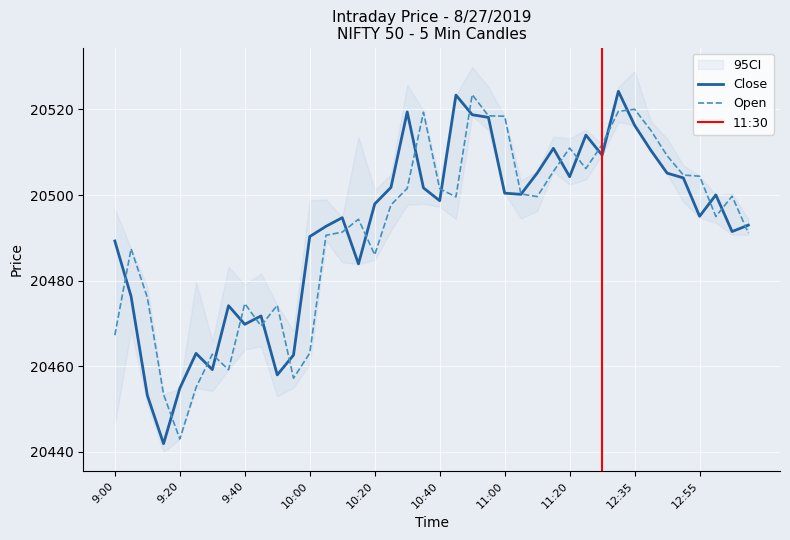

How many lines are shown in the chart?

2